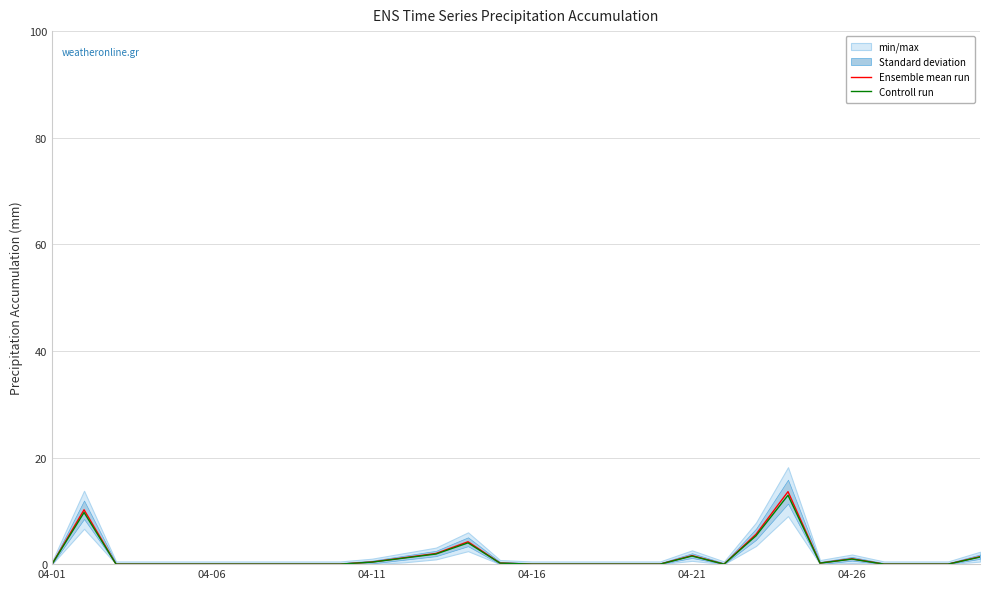

What are all the series names shown in the legend?

Ensemble mean run, Controll run